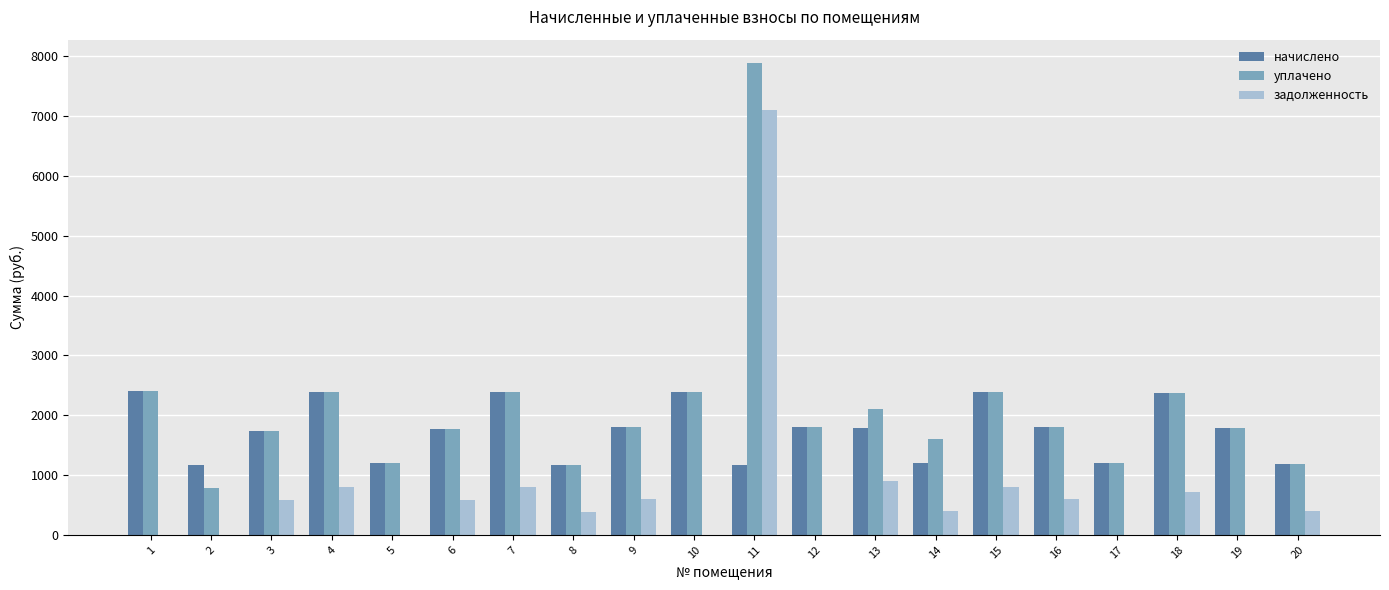

What is the highest value of the уплачено series?

7884.8